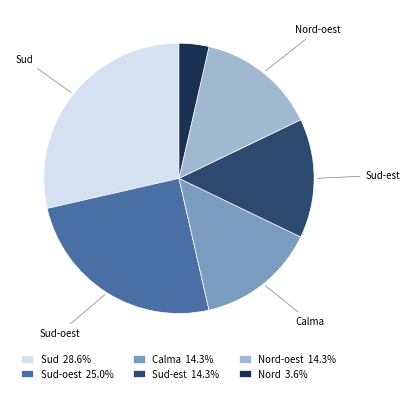

Is there any slice that represents more than half of the pie?

No